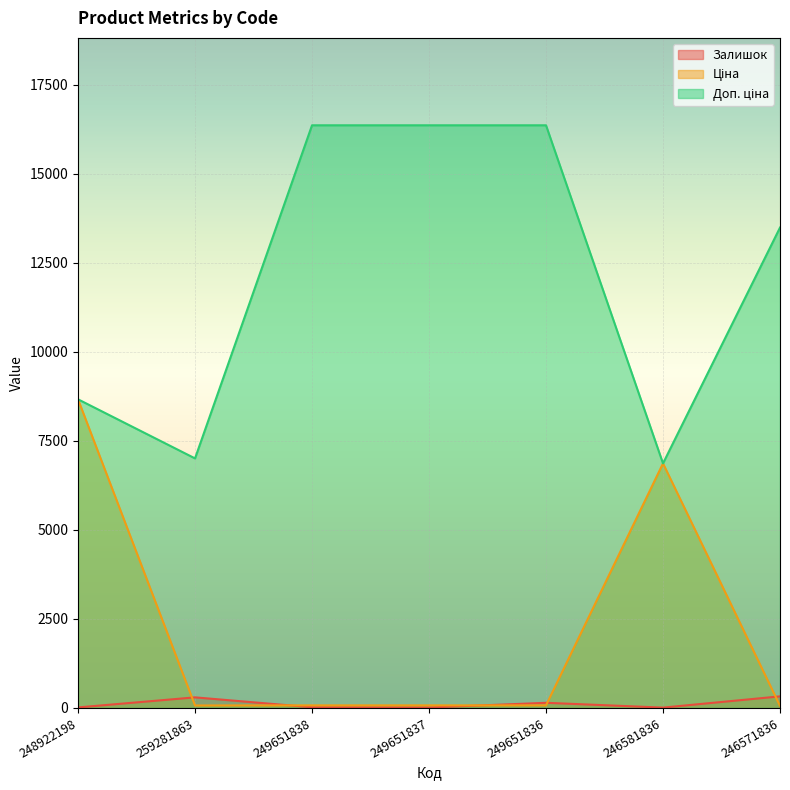

Is it true that Залишок equals 219.5 at 246571836?

False